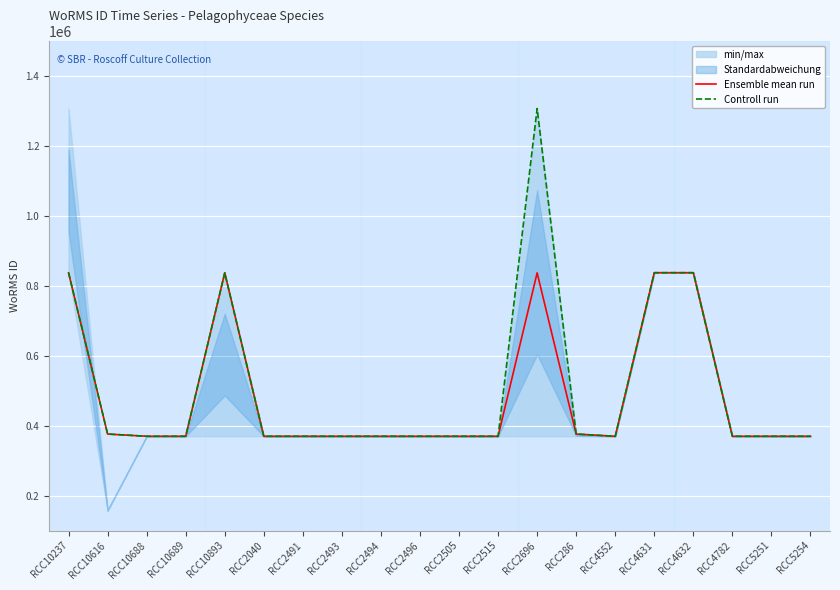

Reading right to left, extract all data points from this chart.

Ensemble mean run: RCC5254=369350	RCC5251=369350	RCC4782=369350	RCC4632=836917	RCC4631=836917	RCC4552=369350	RCC286=375696	RCC2696=836481	RCC2515=369350	RCC2505=369350	RCC2496=369350	RCC2494=369350	RCC2493=369350	RCC2491=369350	RCC2040=369350	RCC10893=836481	RCC10689=369378	RCC10688=369378	RCC10616=375696	RCC10237=836481
Controll run: RCC5254=369350	RCC5251=369350	RCC4782=369350	RCC4632=836917	RCC4631=836917	RCC4552=369350	RCC286=375696	RCC2696=1306228	RCC2515=369350	RCC2505=369350	RCC2496=369350	RCC2494=369350	RCC2493=369350	RCC2491=369350	RCC2040=369350	RCC10893=836481	RCC10689=369350	RCC10688=369350	RCC10616=375696	RCC10237=836917